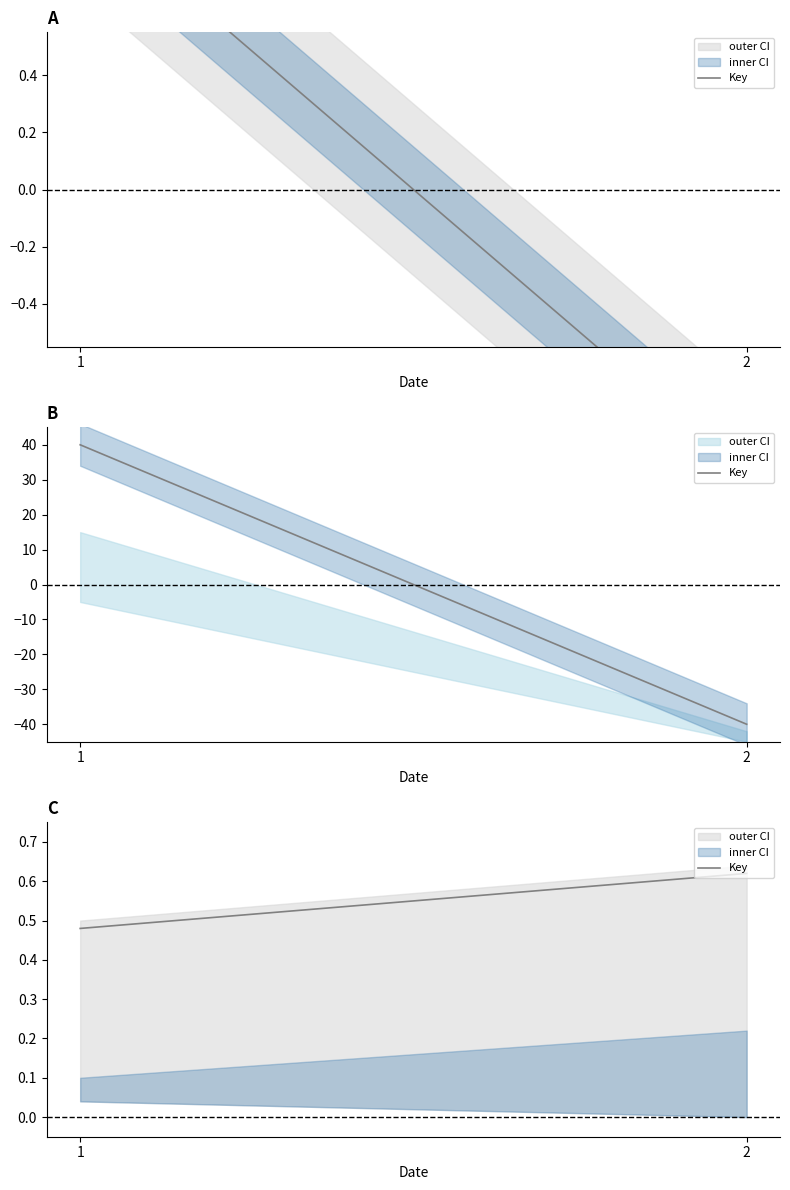

The value at 1 is 0.5. True or false?

True